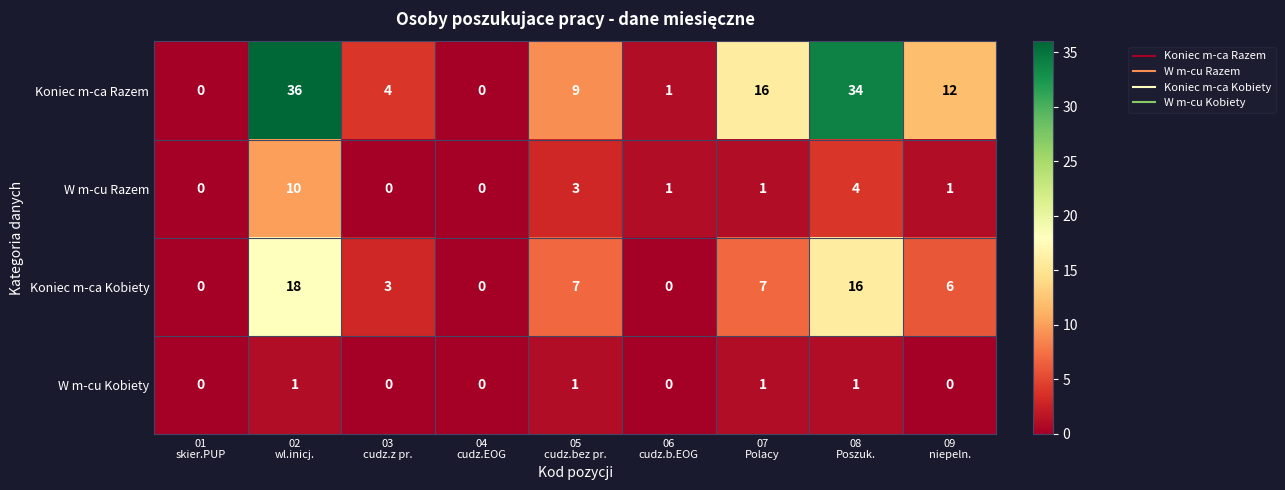

Which series has the largest total across all categories?

Koniec m-ca Razem